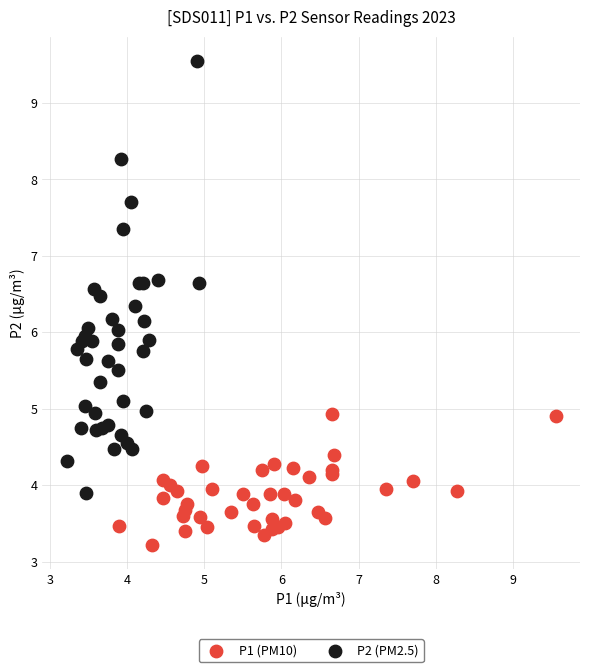

Which series contains the lowest Y value?

P1 (PM10)